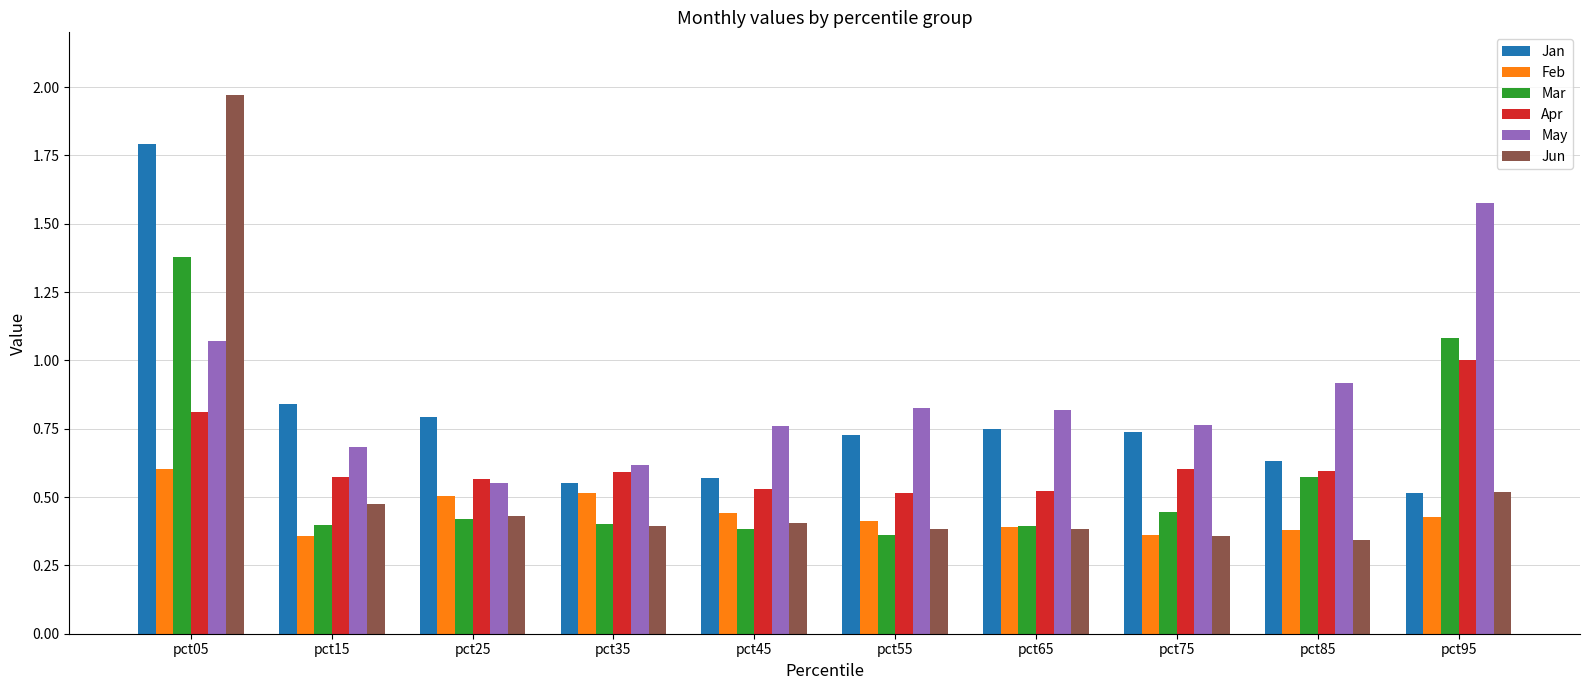

What is the sum of the Jan values at pct25 and pct65?

1.5